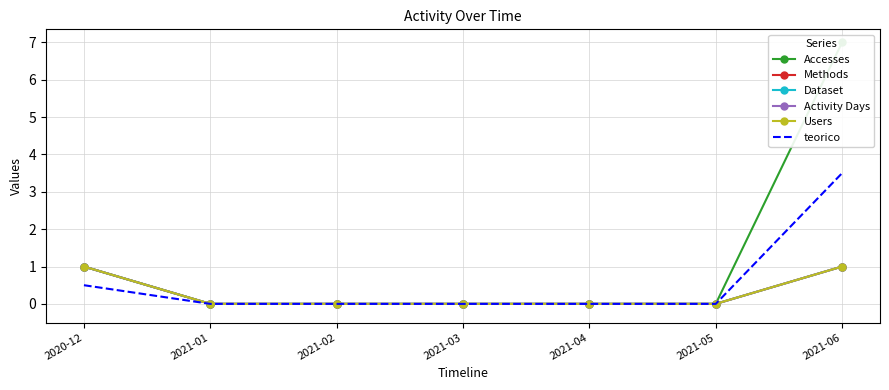

True or false: Methods and Dataset cross at least once.

False